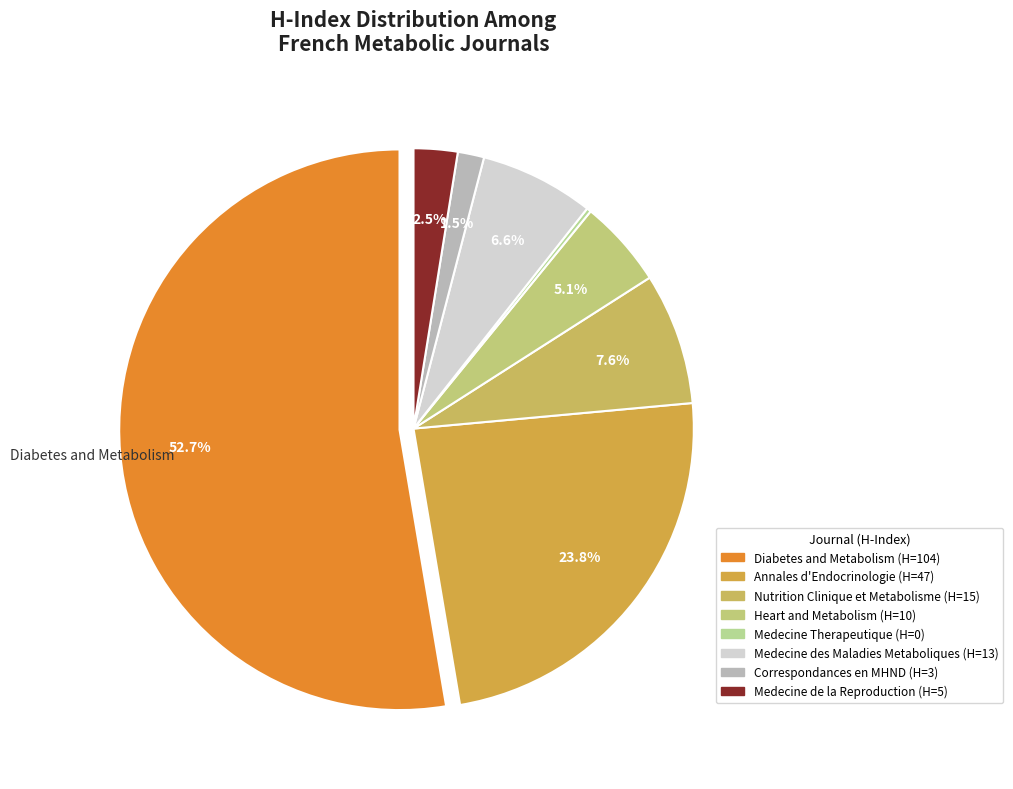

Rank the categories by value from highest to lowest.

Diabetes and Metabolism, Annales d'Endocrinologie, Nutrition Clinique et Metabolisme, Medecine des Maladies Metaboliques, Heart and Metabolism, Medecine de la Reproduction, Correspondances en MHND, Medecine Therapeutique